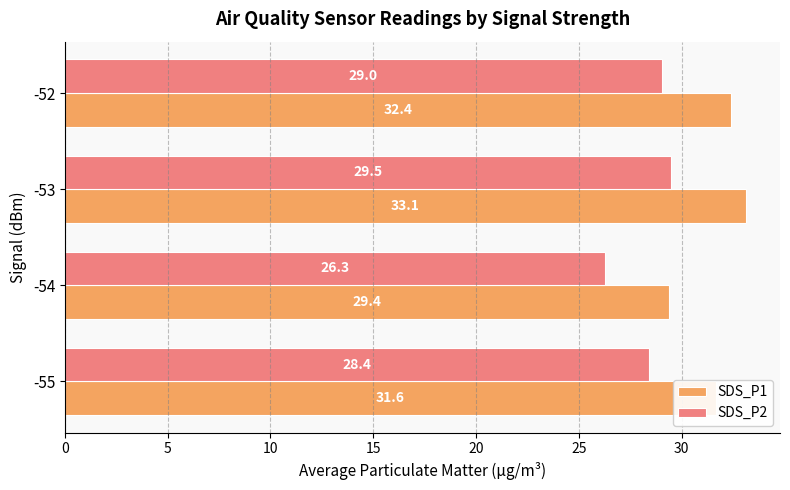

What is the difference between the maximum and minimum values in the SDS_P1 series?

3.7